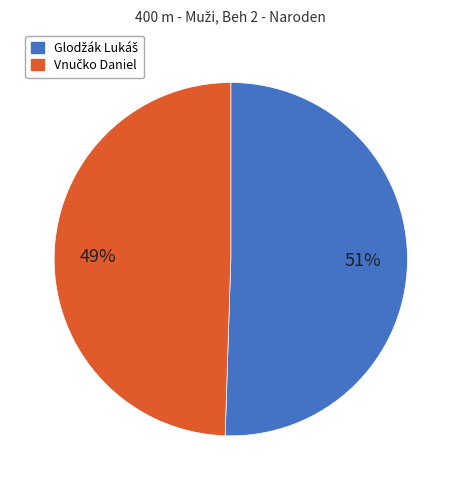

To the nearest percent, what is the average slice percentage?

50%